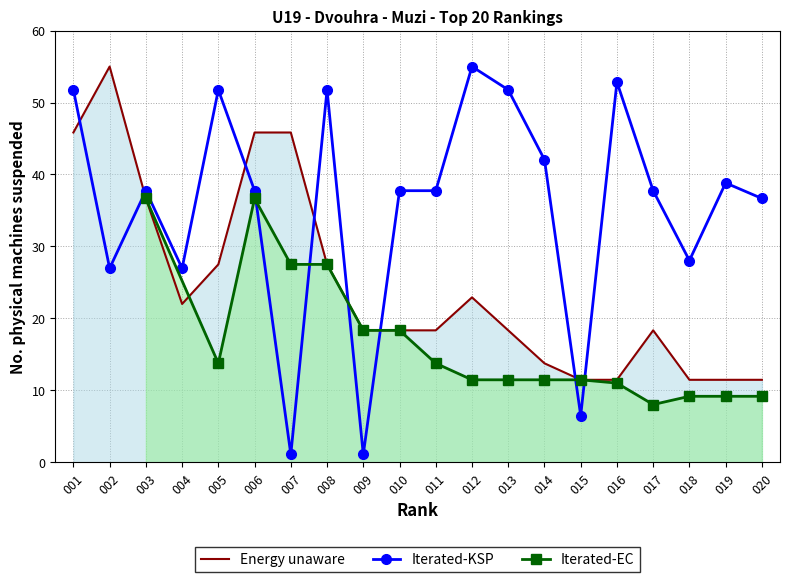

What is the greatest value displayed?

55.0